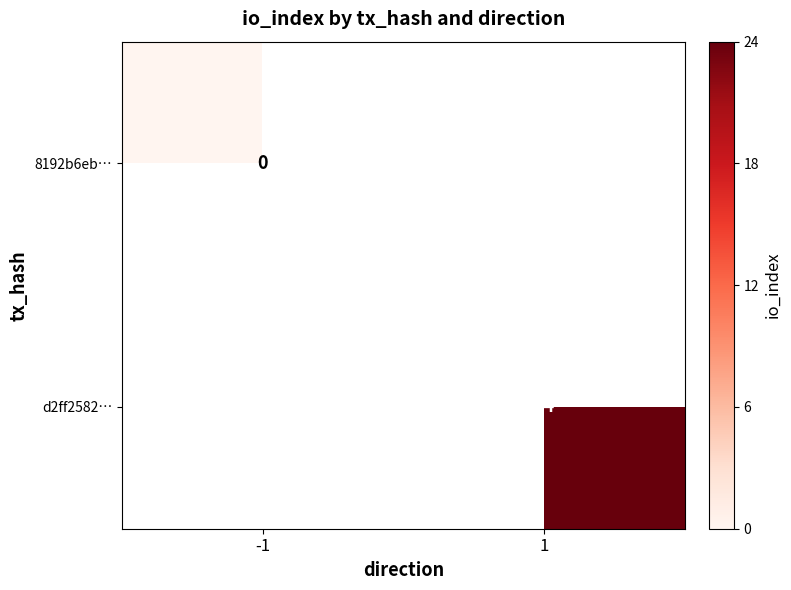

The value of d2ff2582… at 1 is 42. True or false?

False